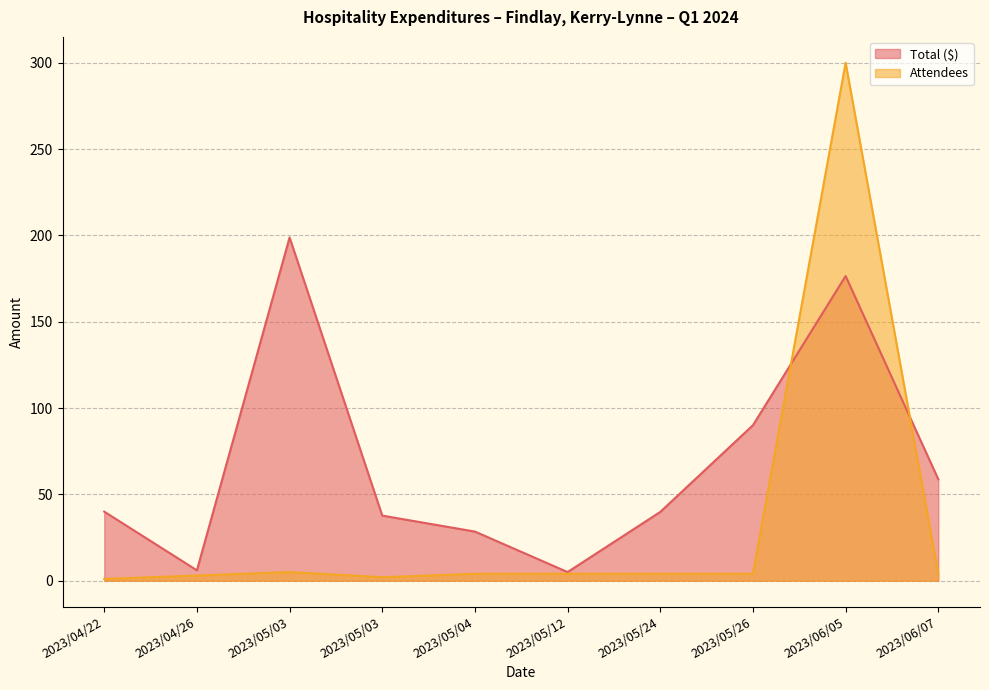

What is the total value across all series at 2023/04/22?

41.0